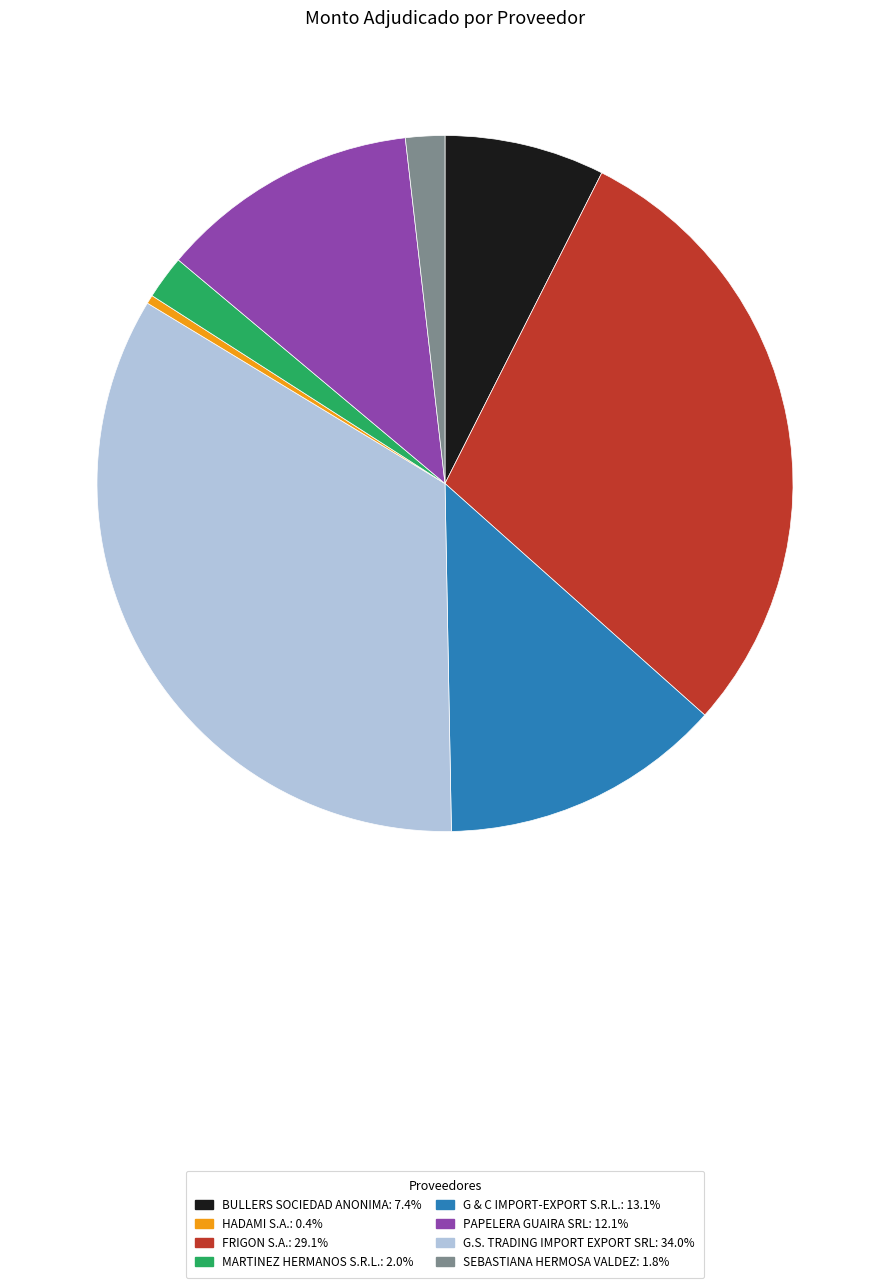

What is the ratio of the value at HADAMI S.A.: 0.4% to the value at G & C IMPORT-EXPORT S.R.L.: 13.1%?

72.3